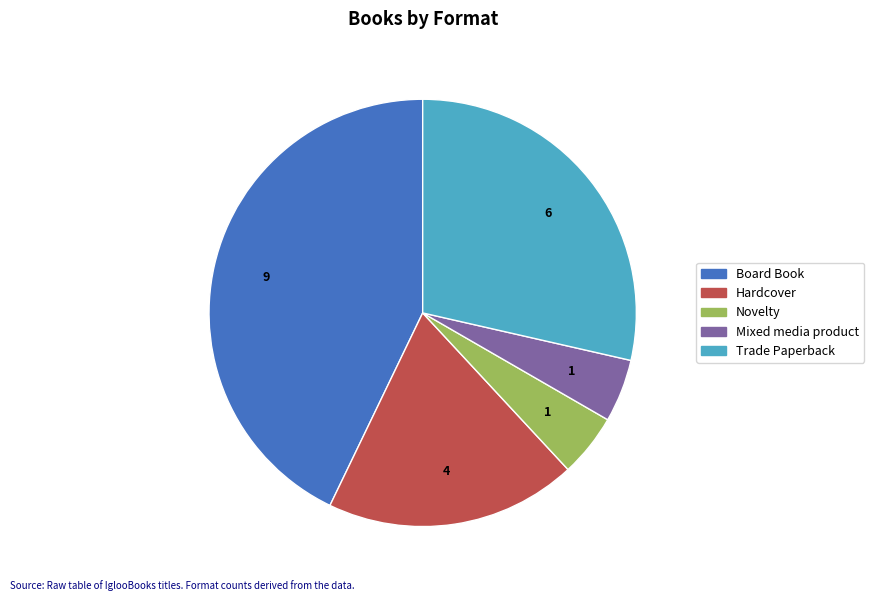

Is there any slice that represents more than half of the pie?

No